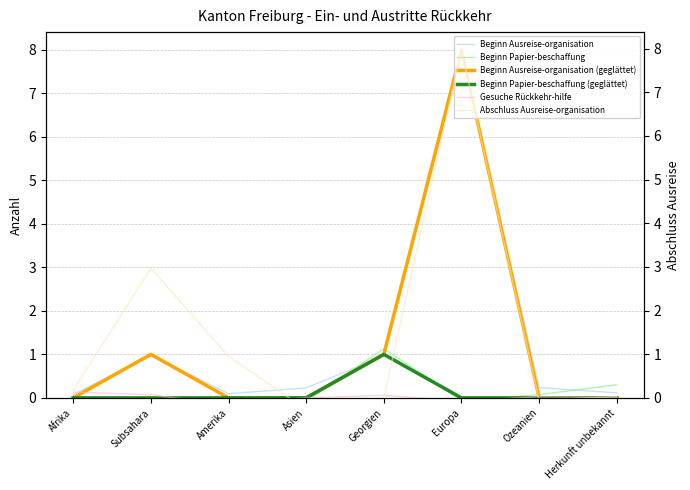

What is the difference between the maximum and minimum values in the Beginn Ausreise-organisation (geglättet) series?

8.0